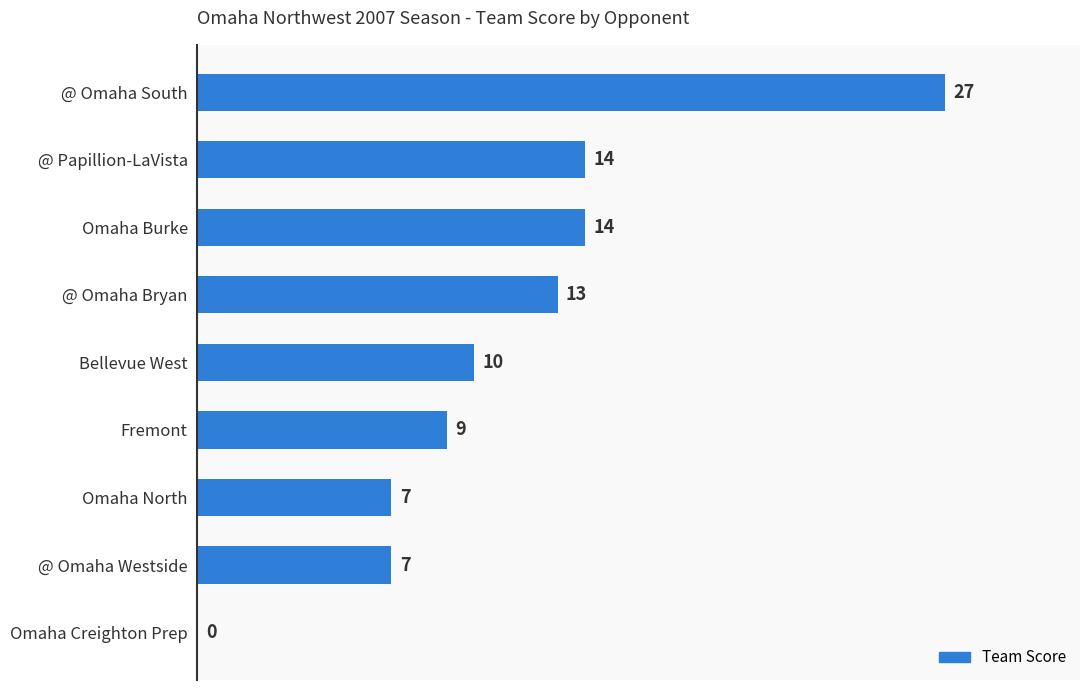

How many values are above zero?

8